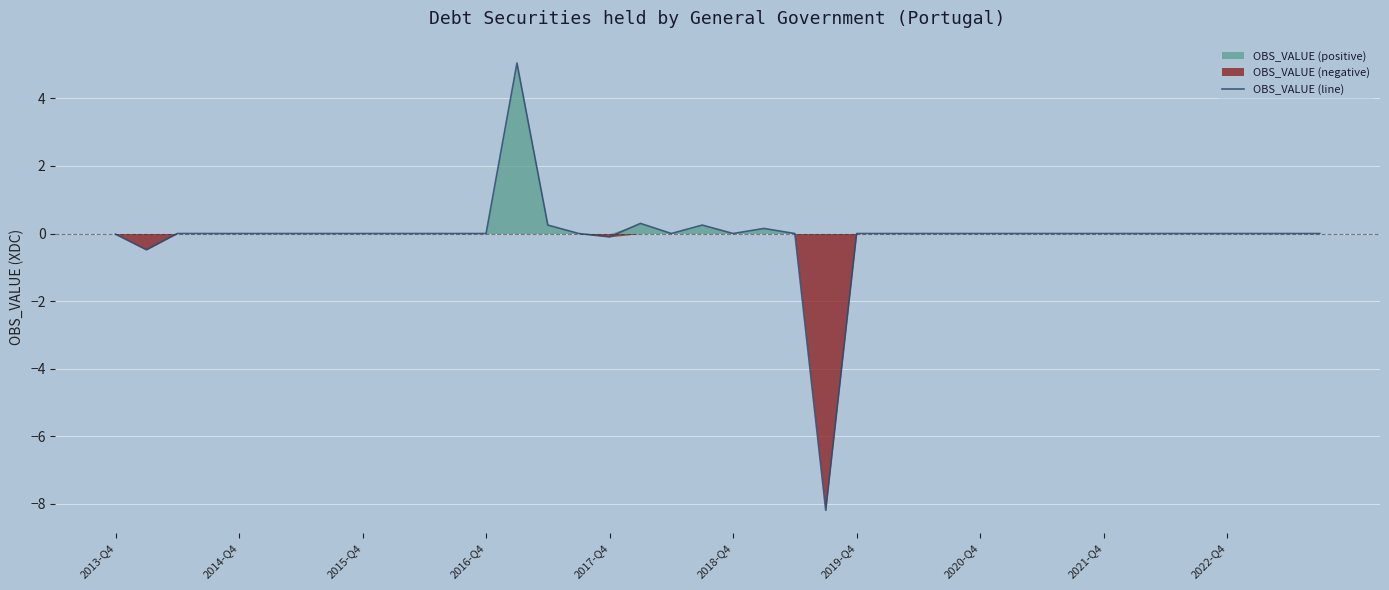

How many points are lower than both their immediate neighbors (excluding endpoints)?

5